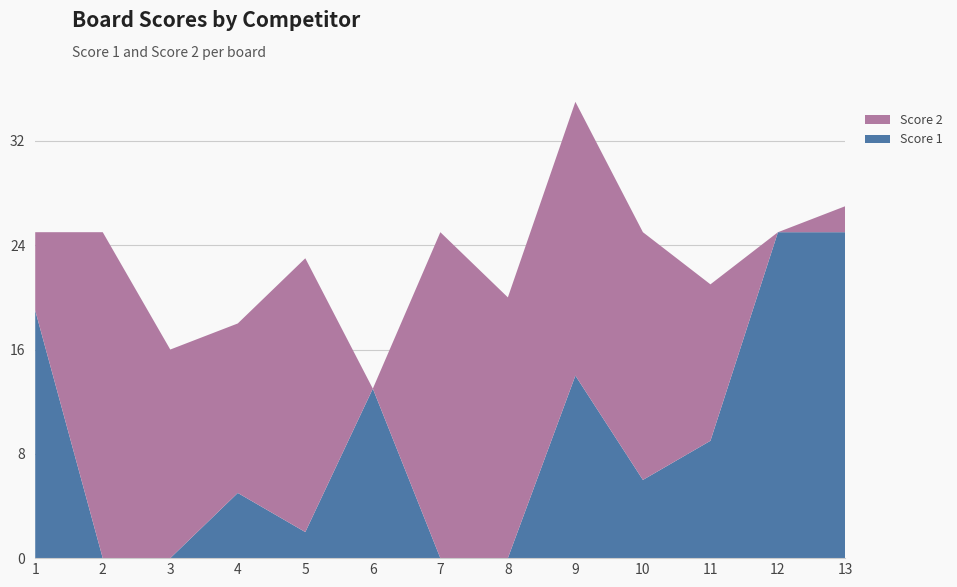

Reading right to left, transcribe all the data shown in this chart.

Score 1: 25	25	9	6	14	0	0	13	2	5	0	0	19
Score 2: 2	0	12	19	21	20	25	0	21	13	16	25	6